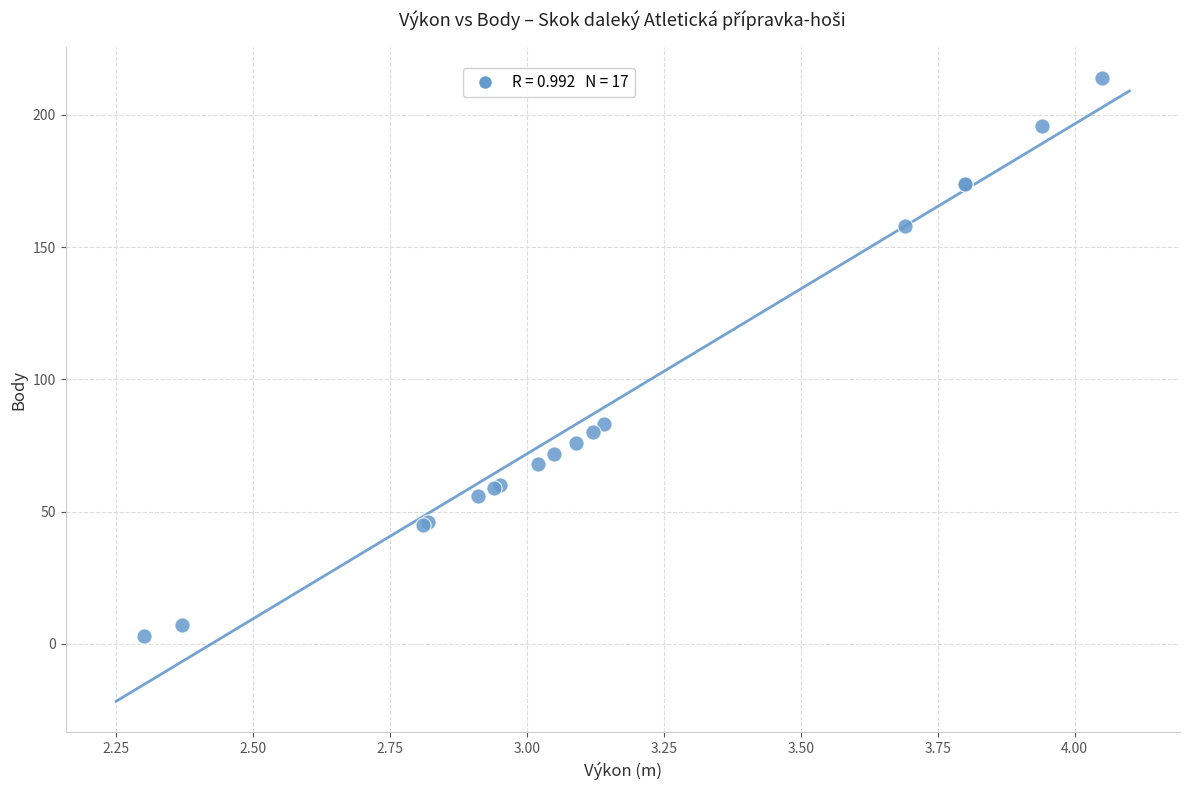

What Y value in the scatter plot is closest to 108?

83